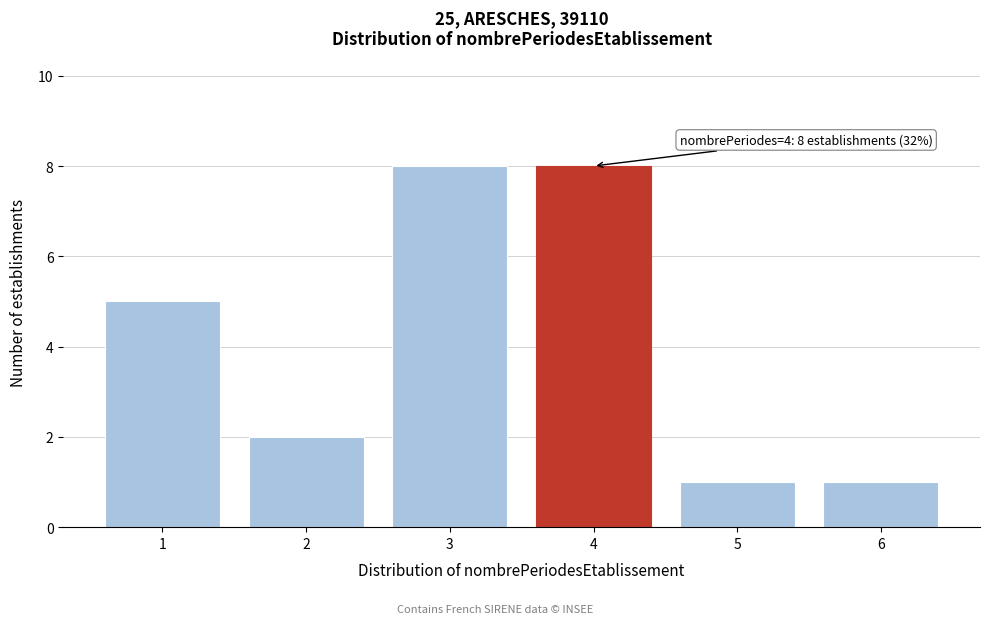

Reading left to right, transcribe all the data shown in this chart.

5	2	8	8	1	1